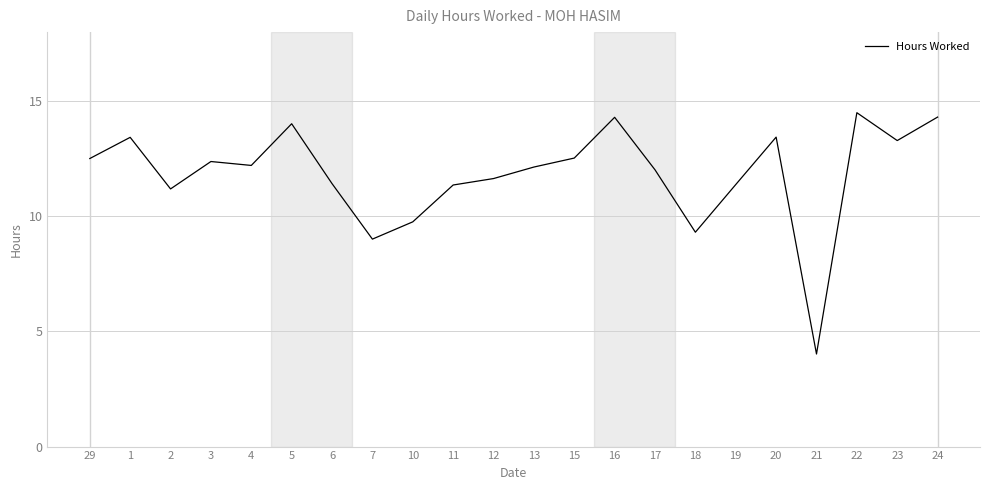

Which has a higher value, 23 or 13?

23